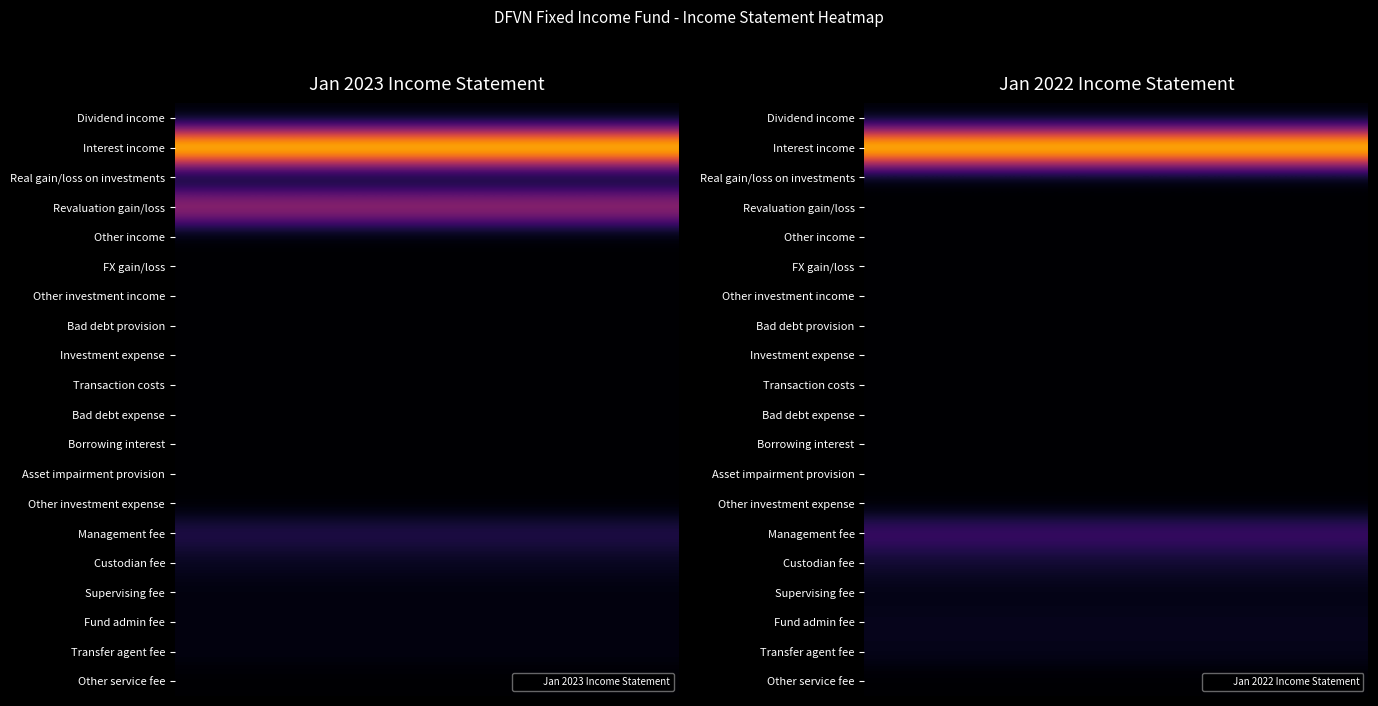

At which category is the sum across all series the highest?

Jan 2023